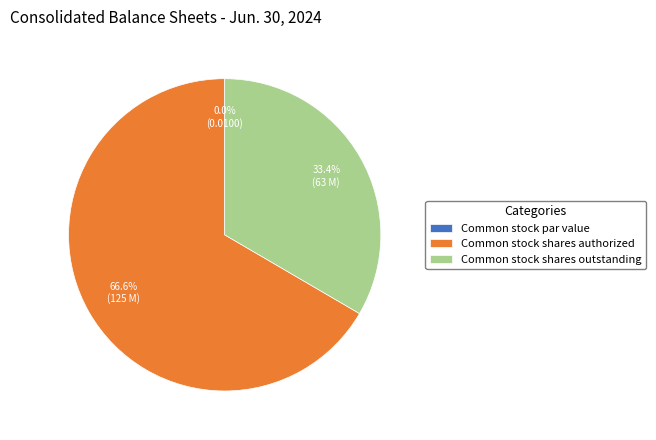

What is the change in value from Common stock par value to Common stock shares authorized?

+125000000.0